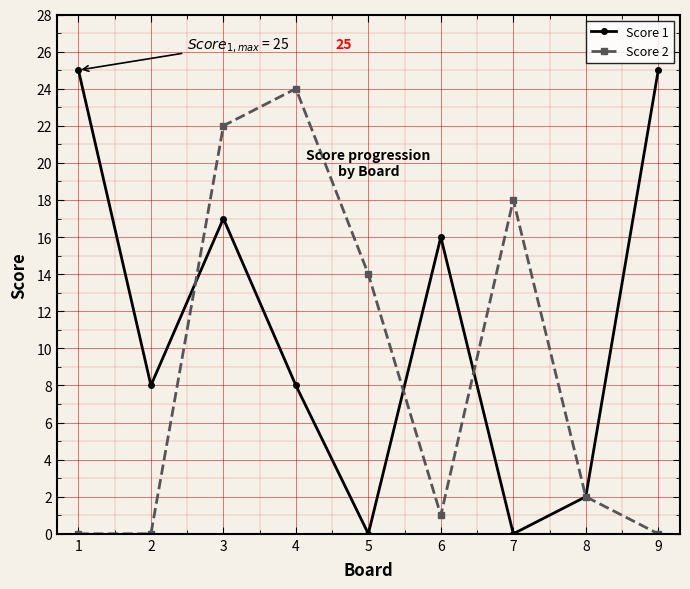

Reading left to right, transcribe all the data shown in this chart.

Score 1: 1=25	2=8	3=17	4=8	5=0	6=16	7=0	8=2	9=25
Score 2: 1=0	2=0	3=22	4=24	5=14	6=1	7=18	8=2	9=0